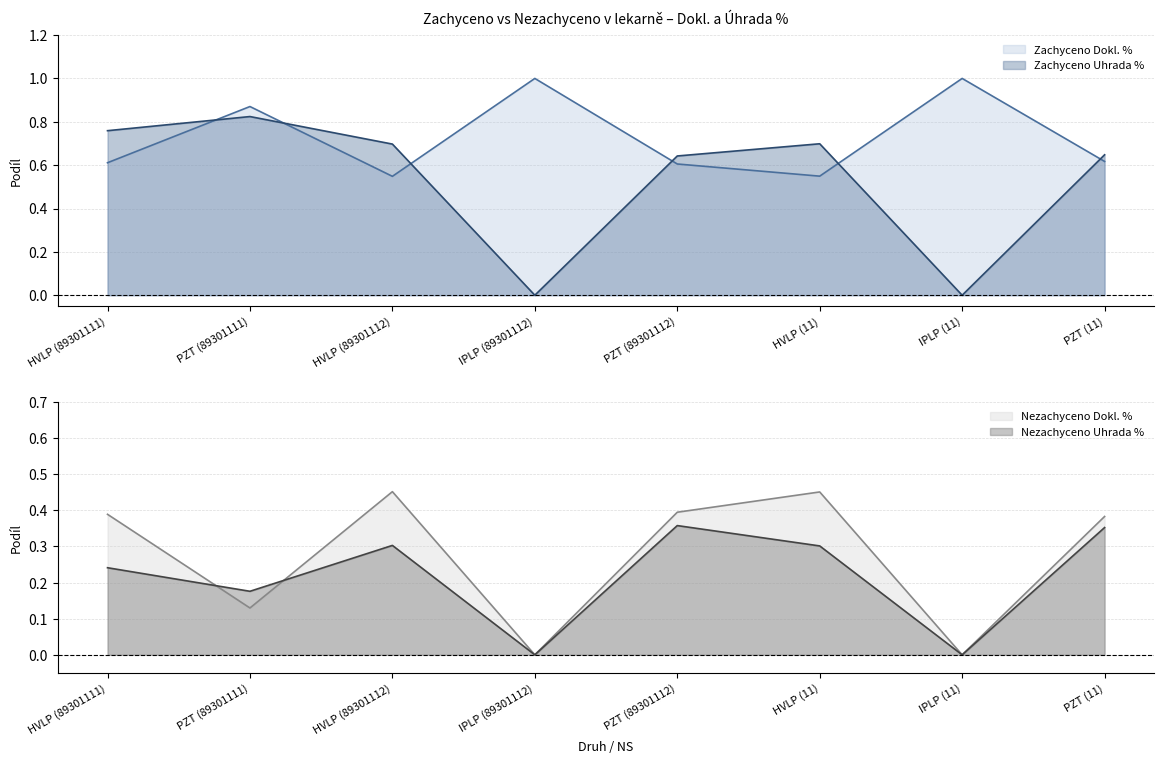

How many lines are shown in the chart?

4